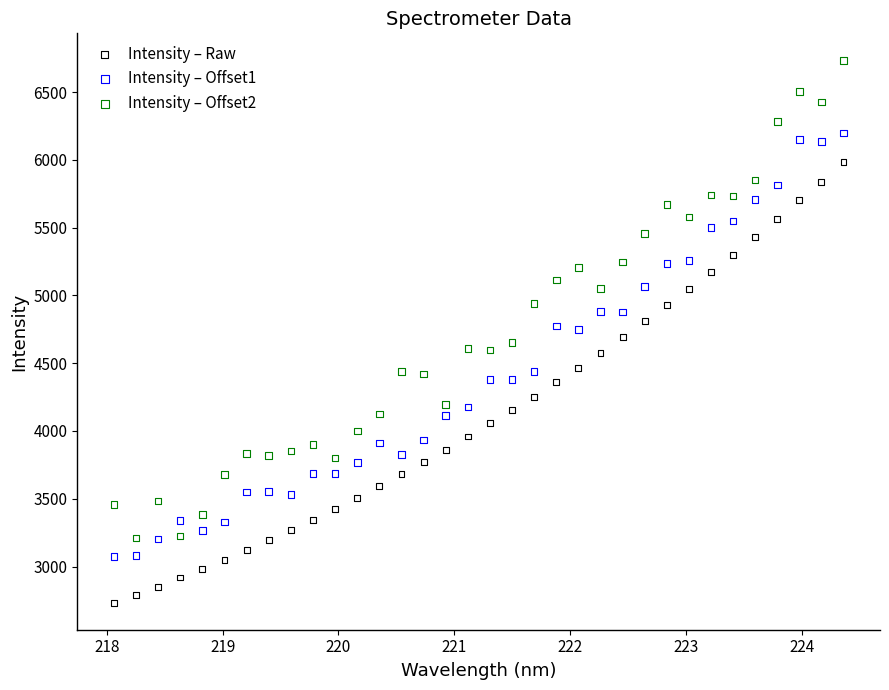

Which series reaches the maximum Y coordinate?

Intensity – Offset2